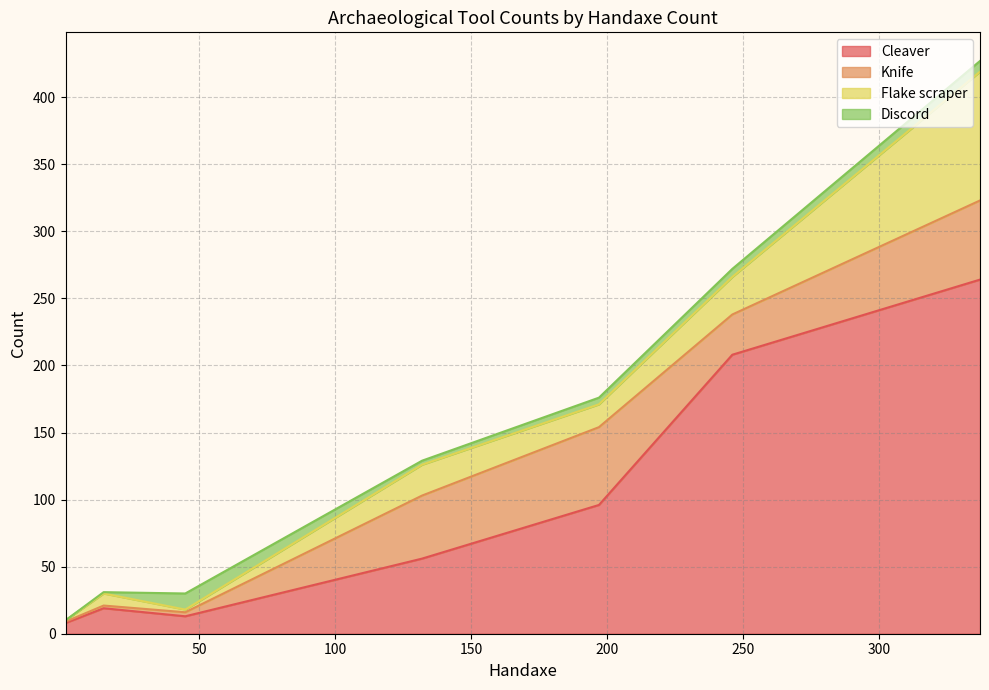

What is the difference between the highest and lowest values at 45?

11